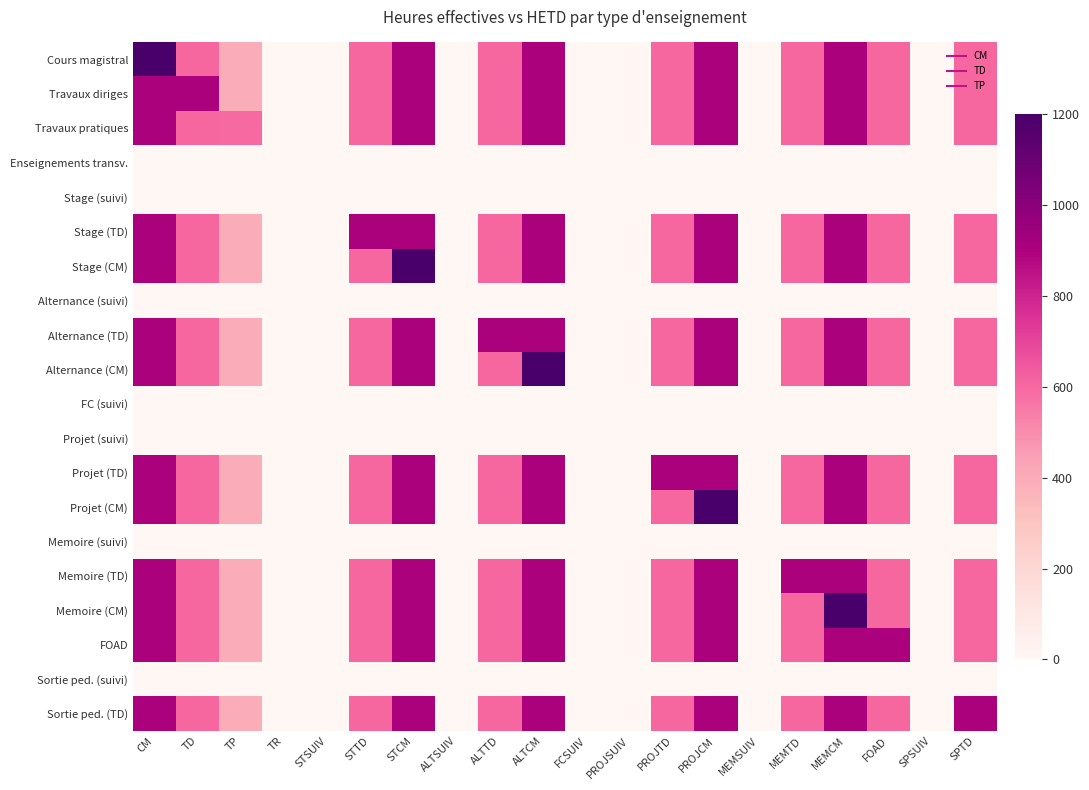

Which label corresponds to the smallest value in the chart?

TR